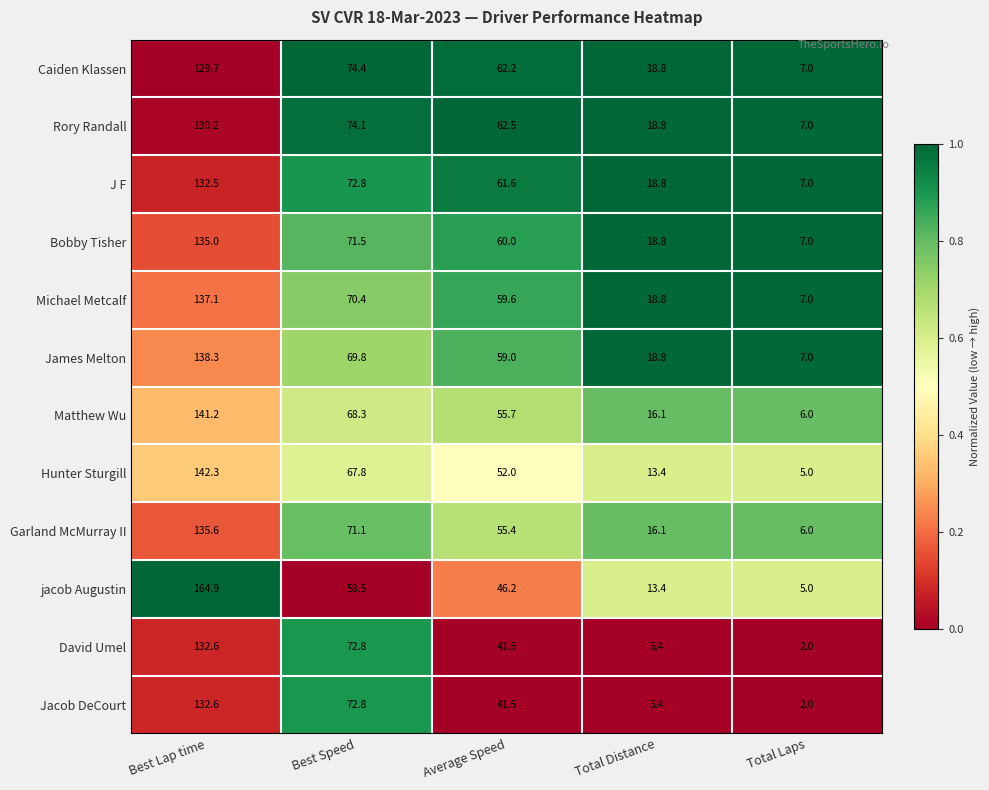

Is it true that Rory Randall equals 62.5 at Average Speed?

True